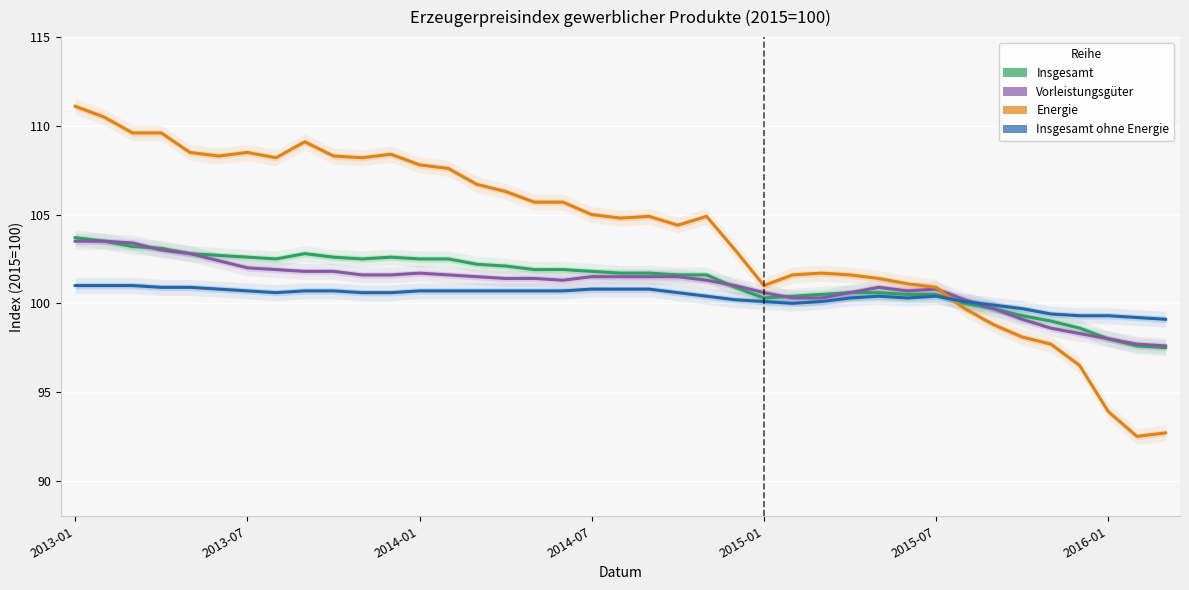

How many lines are shown in the chart?

4